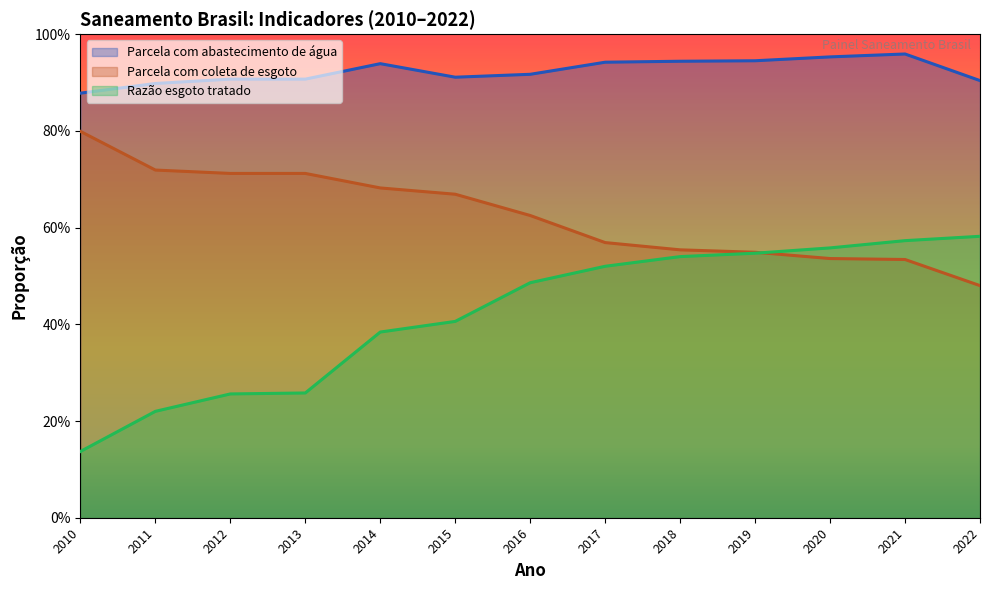

True or false: Parcela com abastecimento de água and Parcela com coleta de esgoto cross at least once.

False